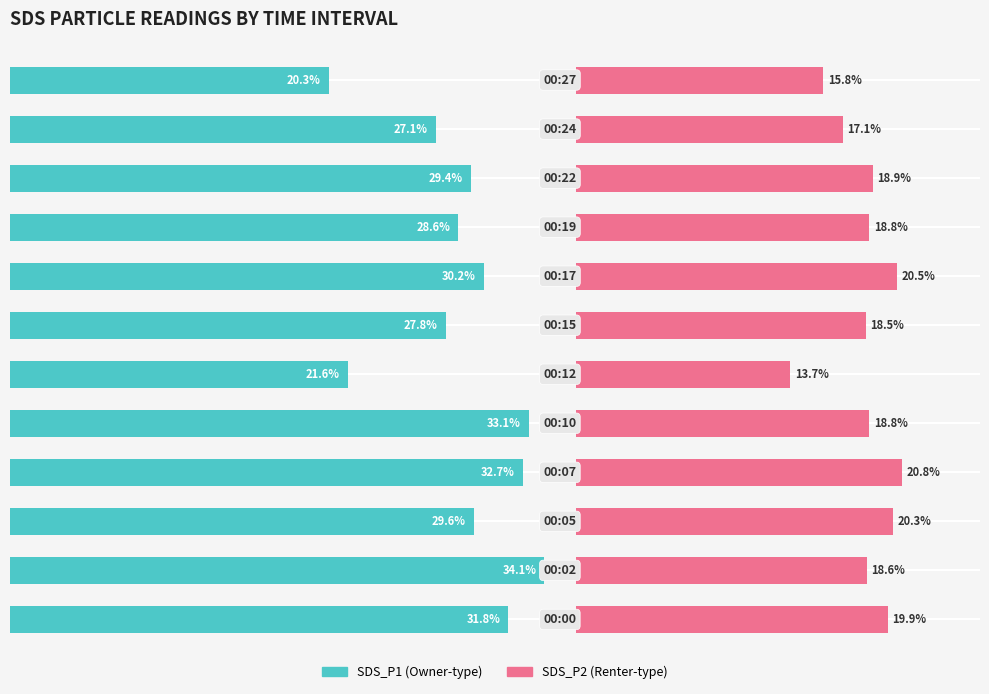

List the series in order of their peak value, lowest first.

SDS_P2, SDS_P1